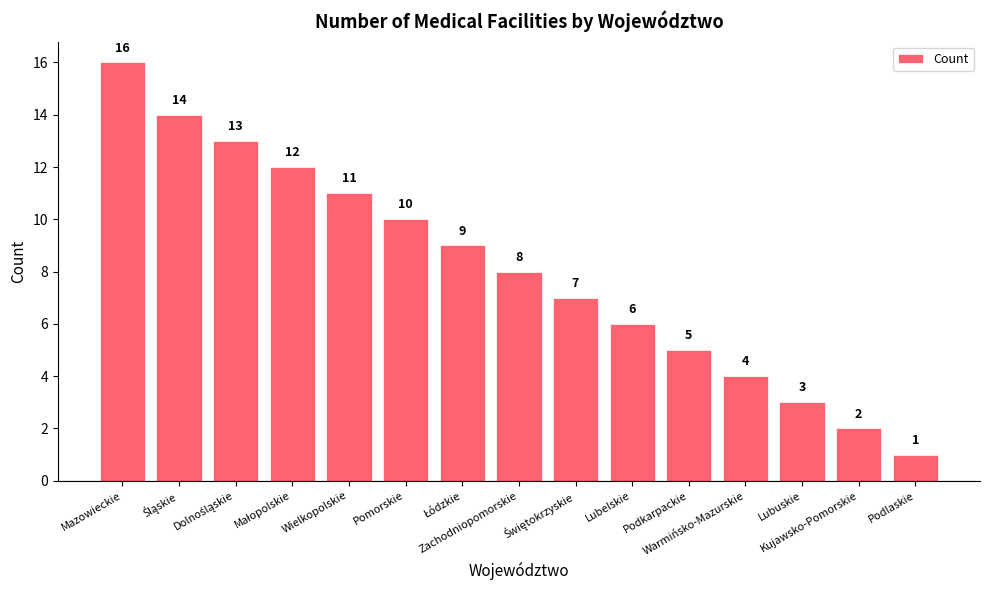

What is the greatest value displayed?

16